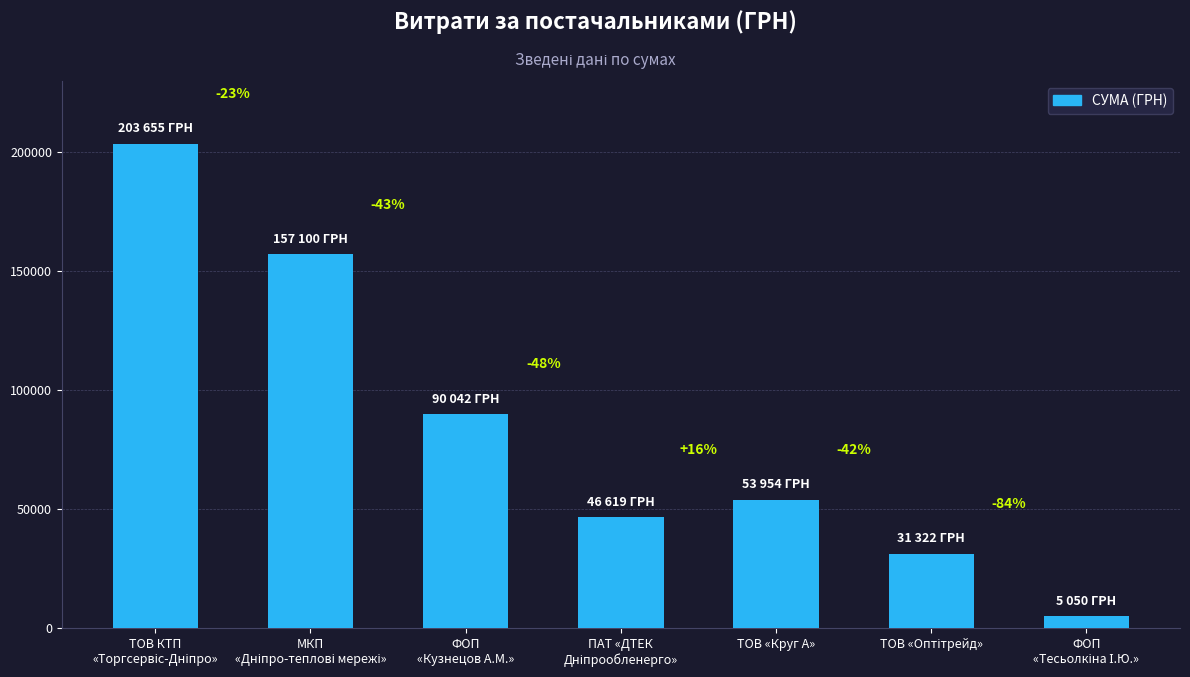

What is the value of the 6th bar from the left?

31322.4